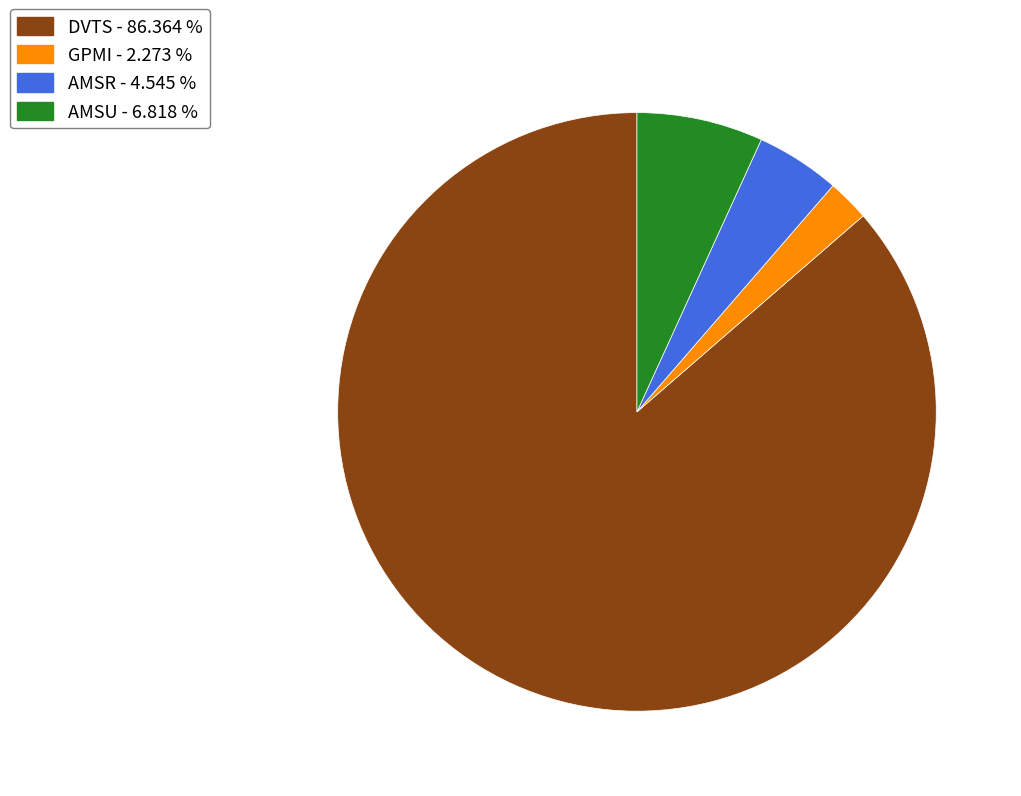

Approximately how many times larger is the value at AMSR - 4.545 % compared to AMSU - 6.818 %?

0.7